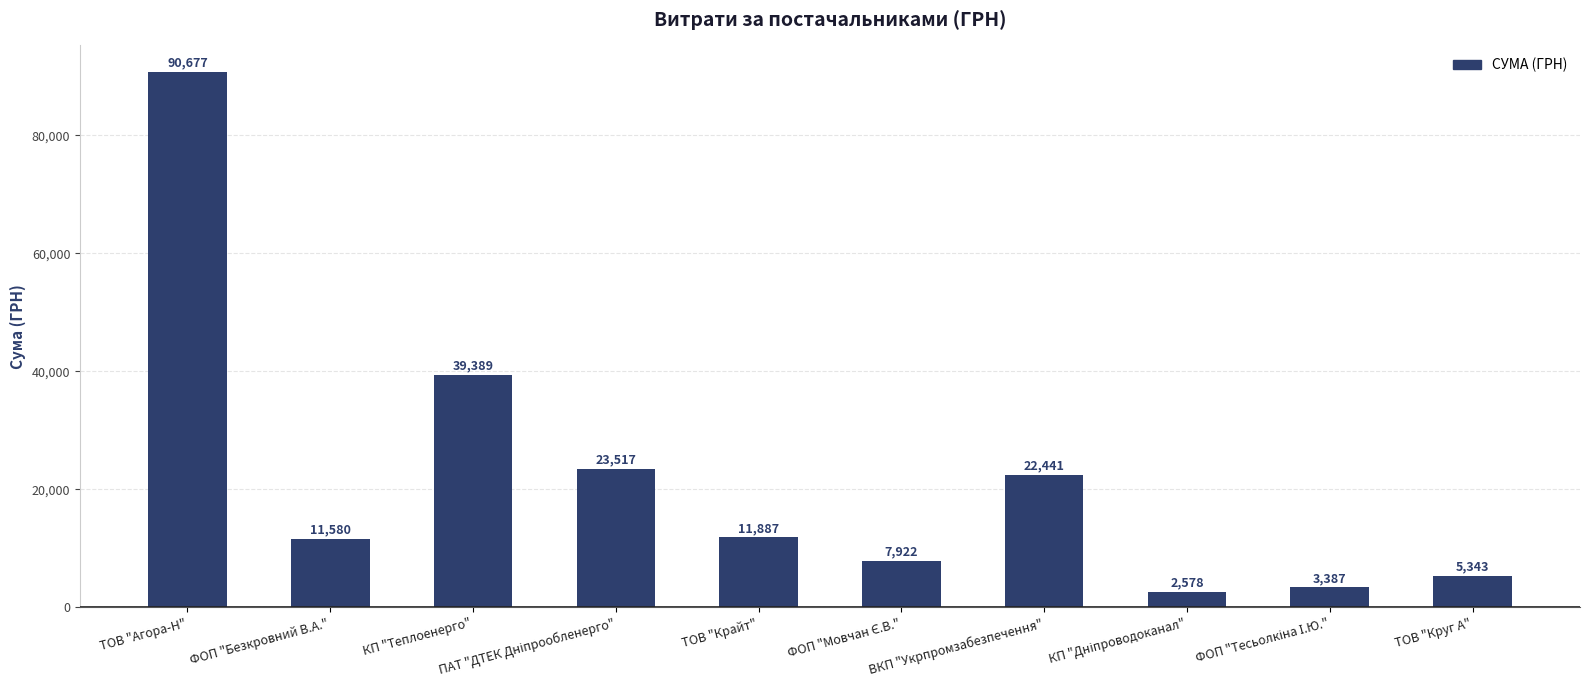

What is the ratio of the value at ФОП "Безкровний В.А." to the value at ВКП "Укрпромзабезпечення"?

0.5